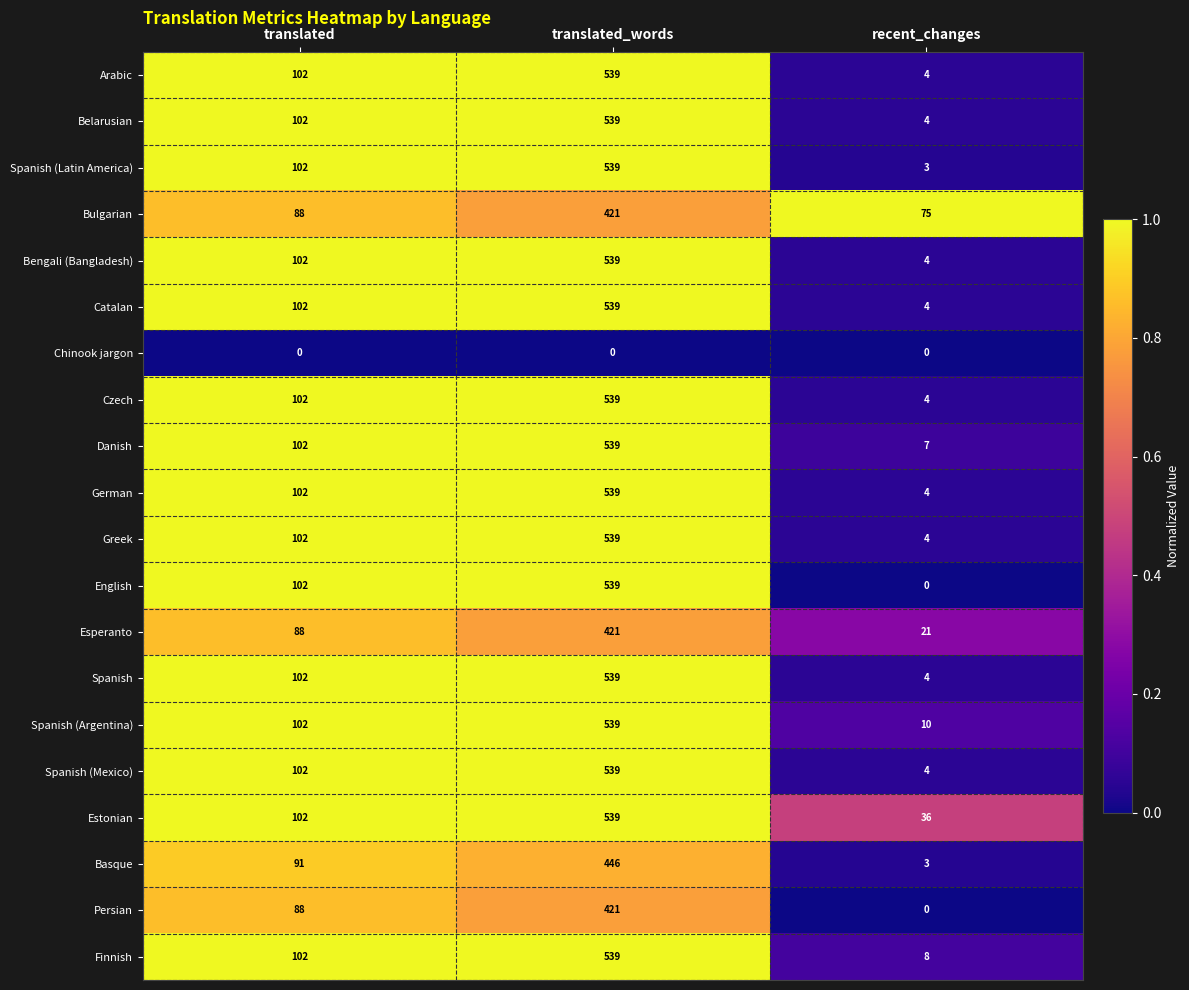

Which category has the highest value in the Persian series?

translated_words